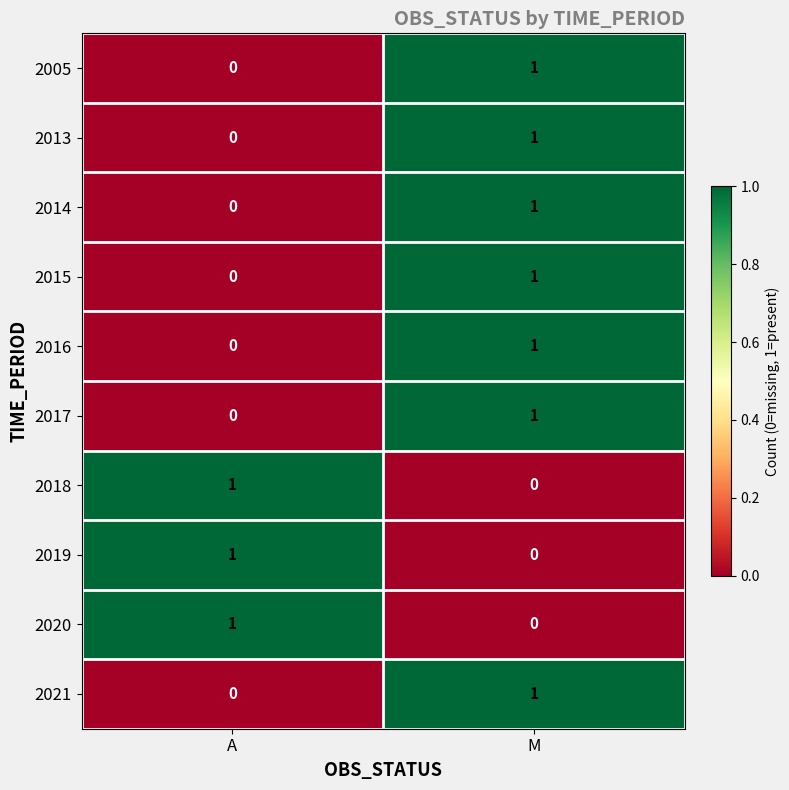

At which label is 2017 closest to 0?

A